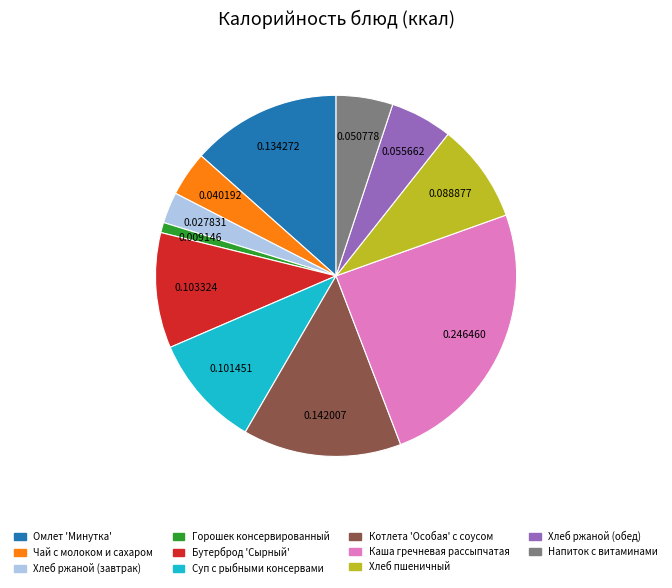

Which category has the smallest portion of the pie?

Горошек консервированный